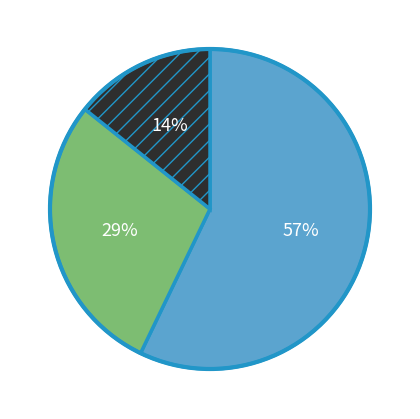

Does any single category account for the majority?

Yes